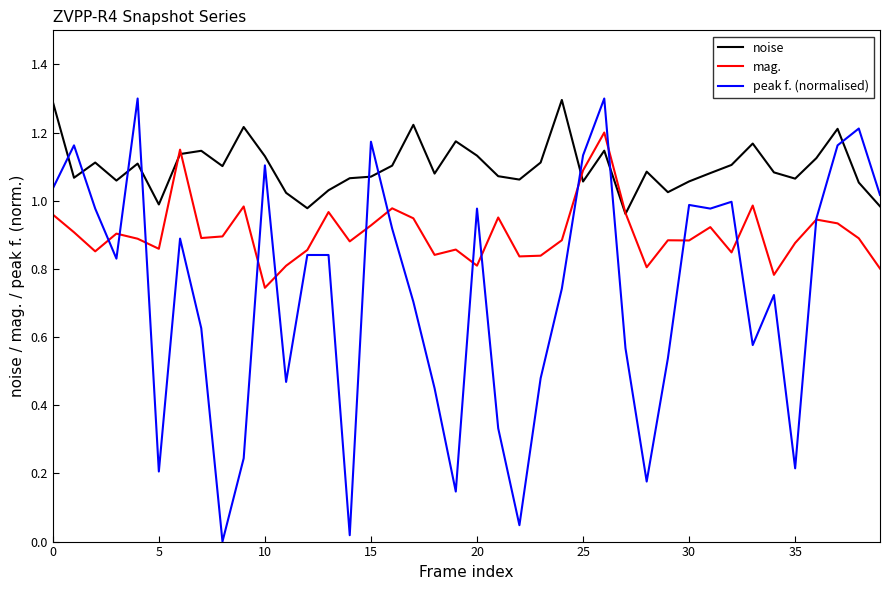

What is the highest value of the peak f. (normalised) series?

1.3